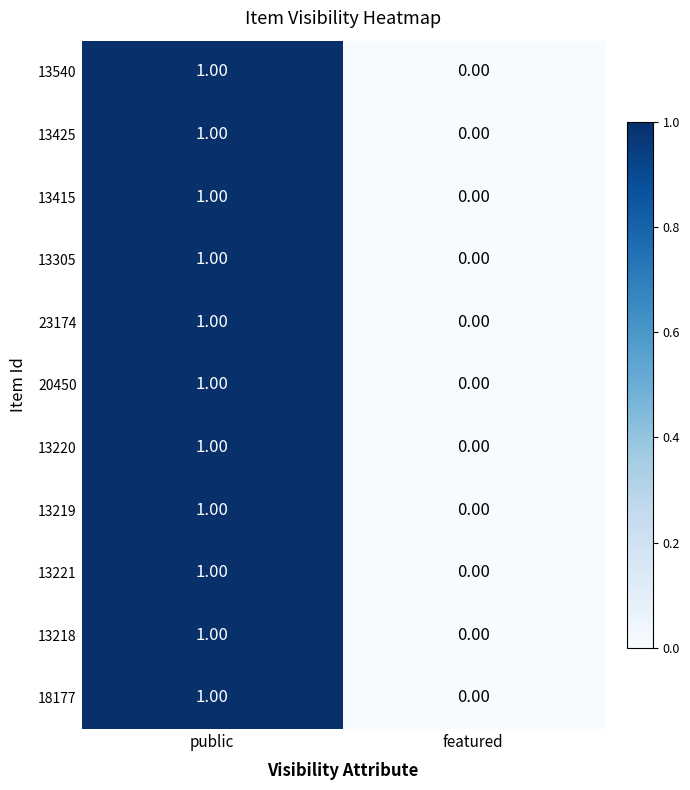

At which category is the sum across all series the highest?

public